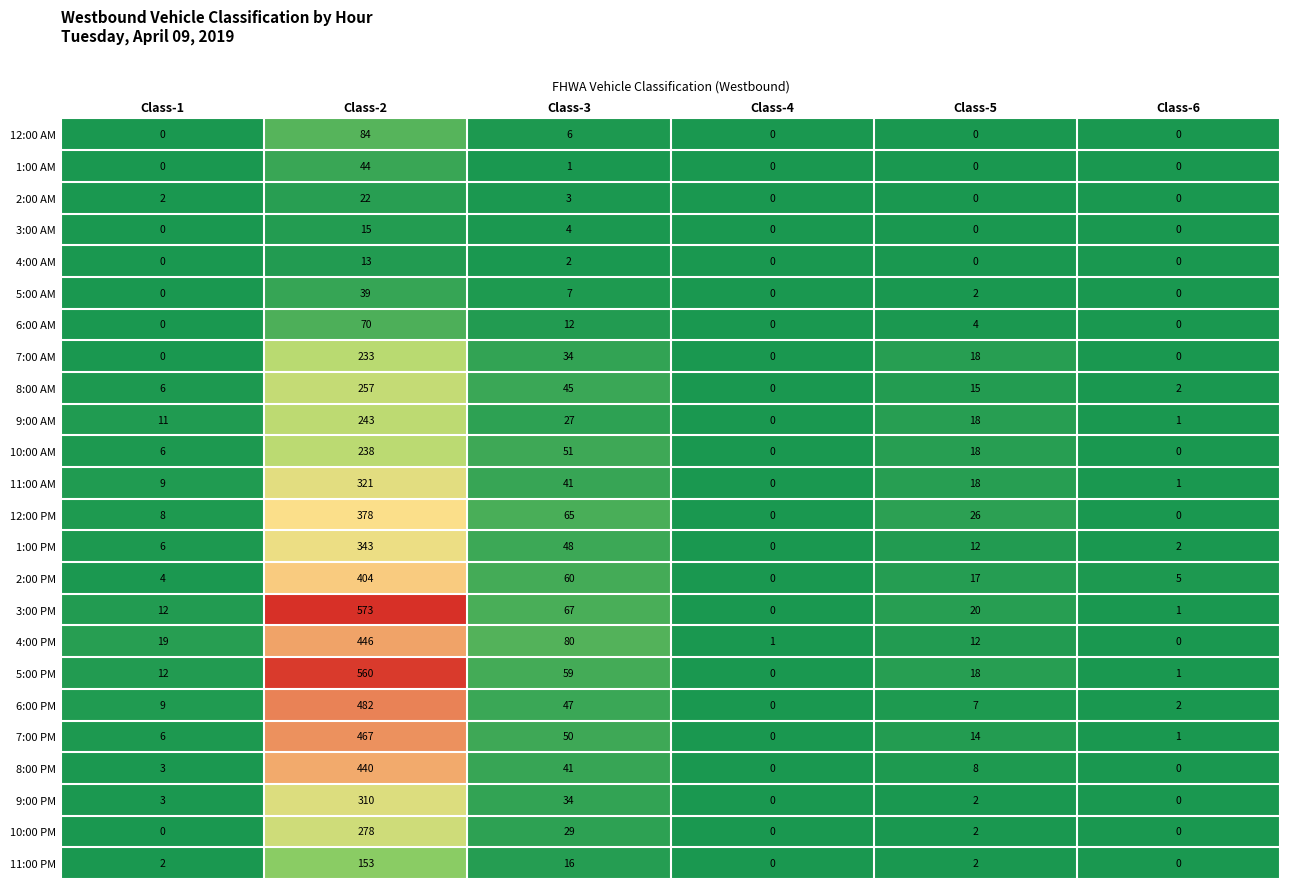

At which category does the chart reach its peak across all series?

Class-2